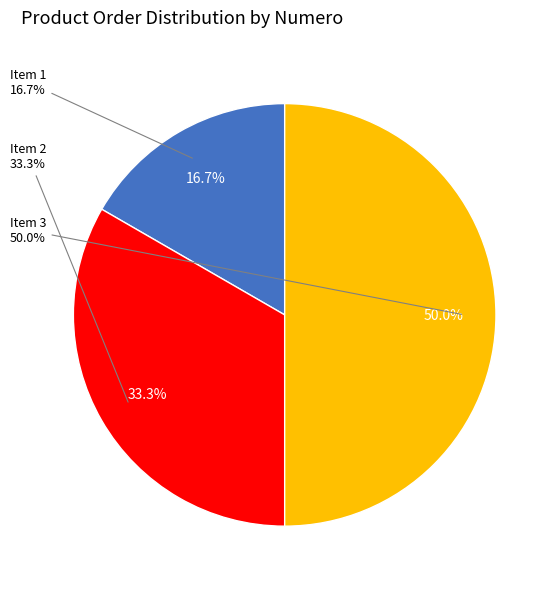

How many slices are in this pie chart?

3